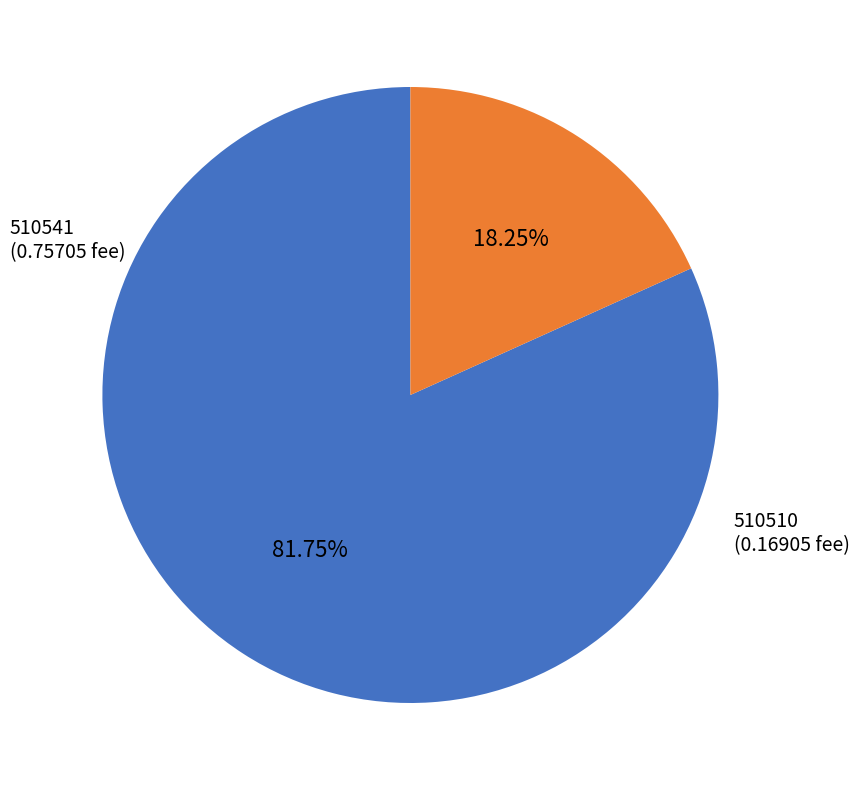

Rank the categories by value from lowest to highest.

510510, 510541